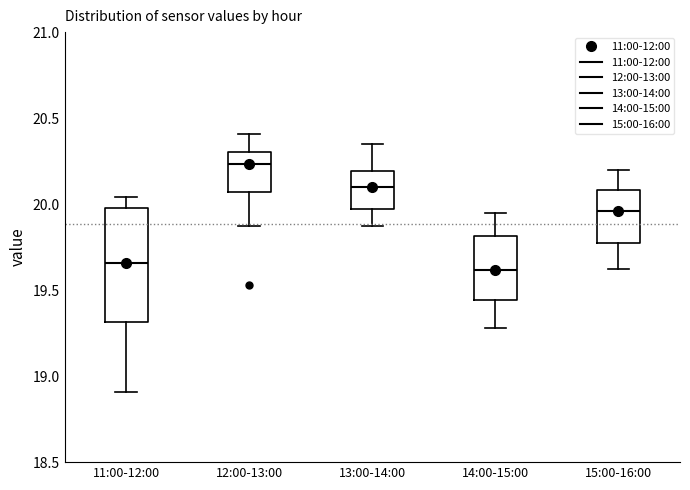

Reading left to right, read every box against the y-axis: the position of its median line, the range the box covers, and the ends of its whiskers. The values are not printed on the chart, so give them approximately, as read against the axis.

11:00-12:00: median 19.65, box 19.30 to 20.00, whiskers 18.90 to 20.05
12:00-13:00: median 20.25, box 20.05 to 20.30, whiskers 19.85 to 20.40
13:00-14:00: median 20.10, box 19.95 to 20.20, whiskers 19.85 to 20.35
14:00-15:00: median 19.60, box 19.45 to 19.80, whiskers 19.30 to 19.95
15:00-16:00: median 19.95, box 19.75 to 20.10, whiskers 19.60 to 20.20